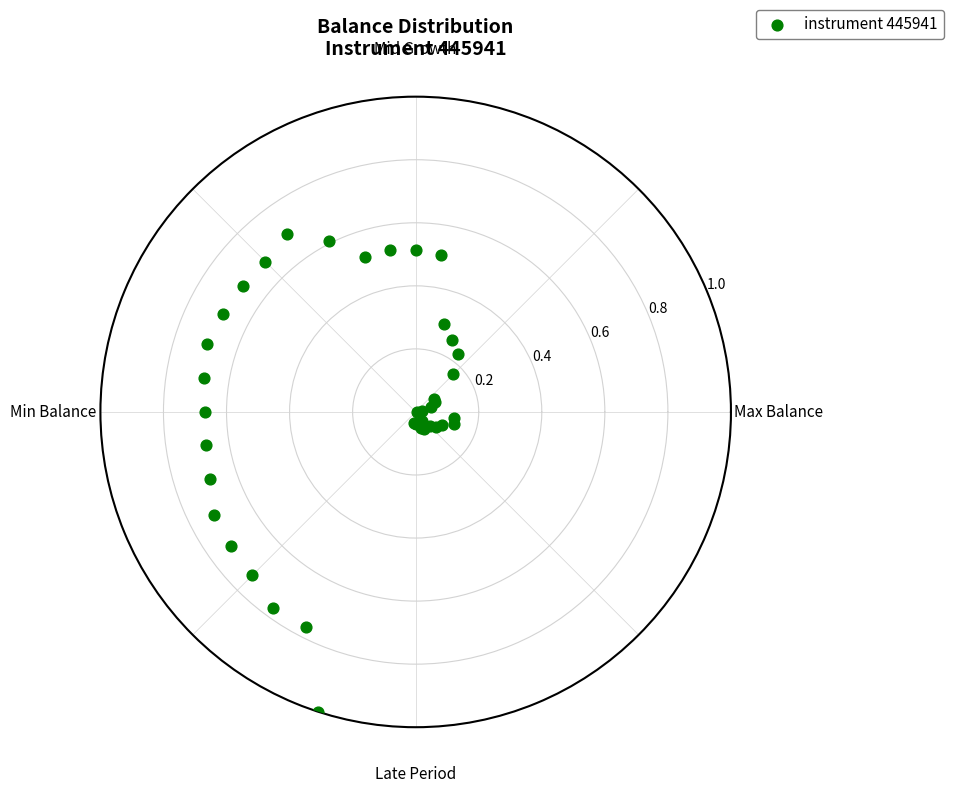

What is the range of X values (max minus min)?

6.1